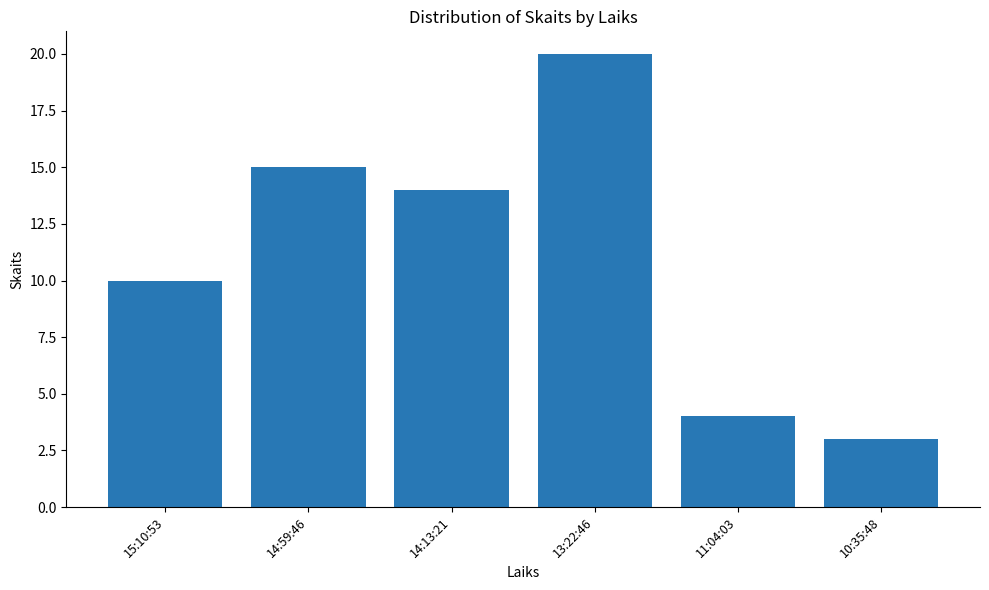

What is the label of the 2nd bar from the left?

14:59:46